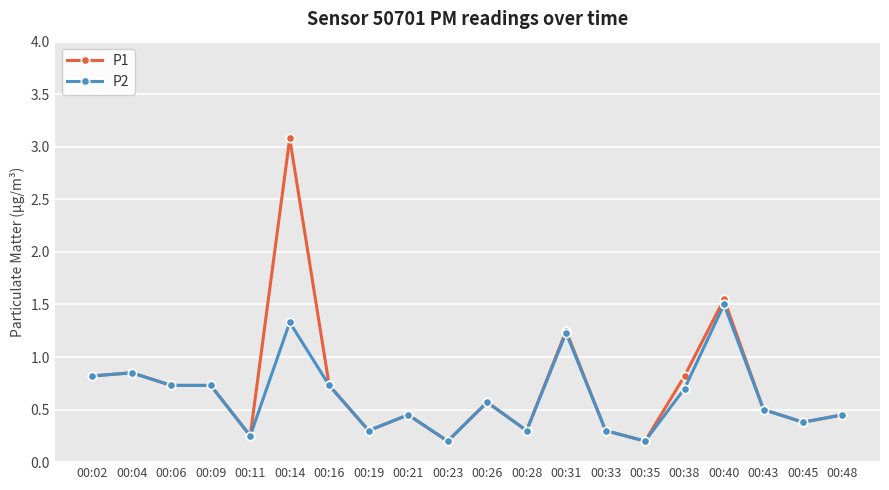

Between 00:26 and 00:40, which series saw the biggest shift?

P1